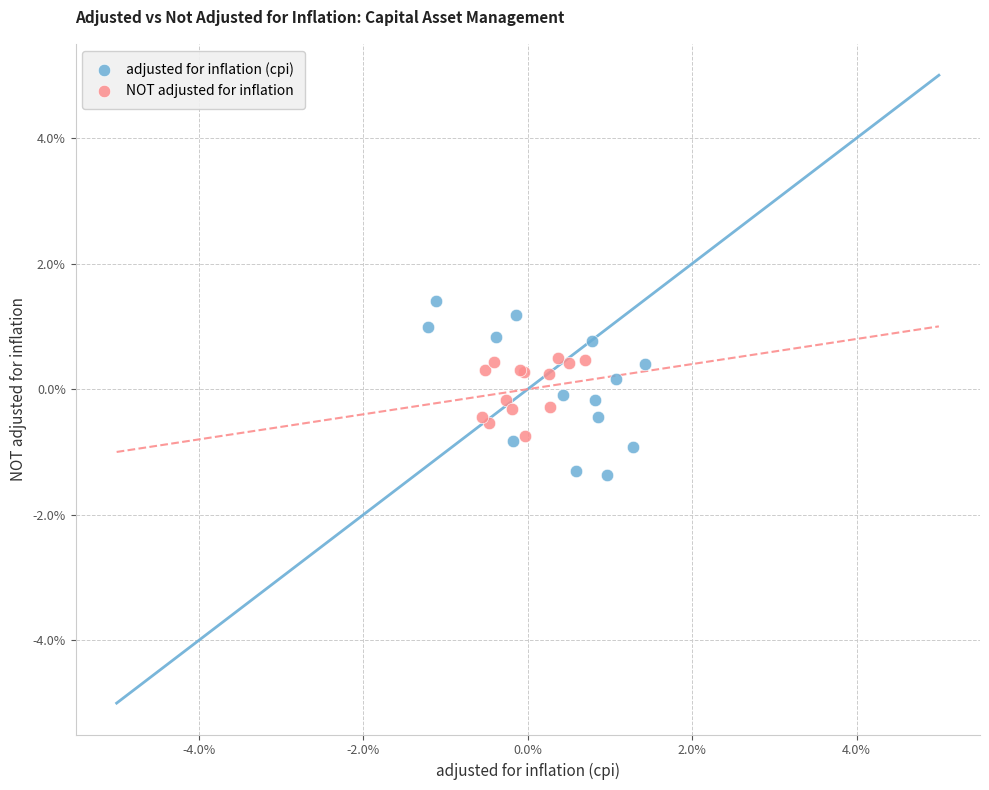

Which series reaches the maximum Y coordinate?

adjusted for inflation (cpi)